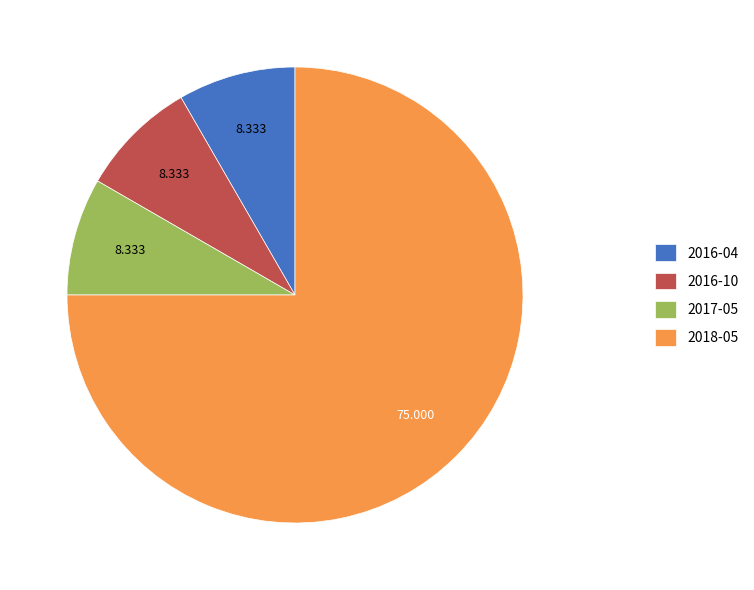

Do 2016-04 and 2017-05 together represent more than half of the pie?

No